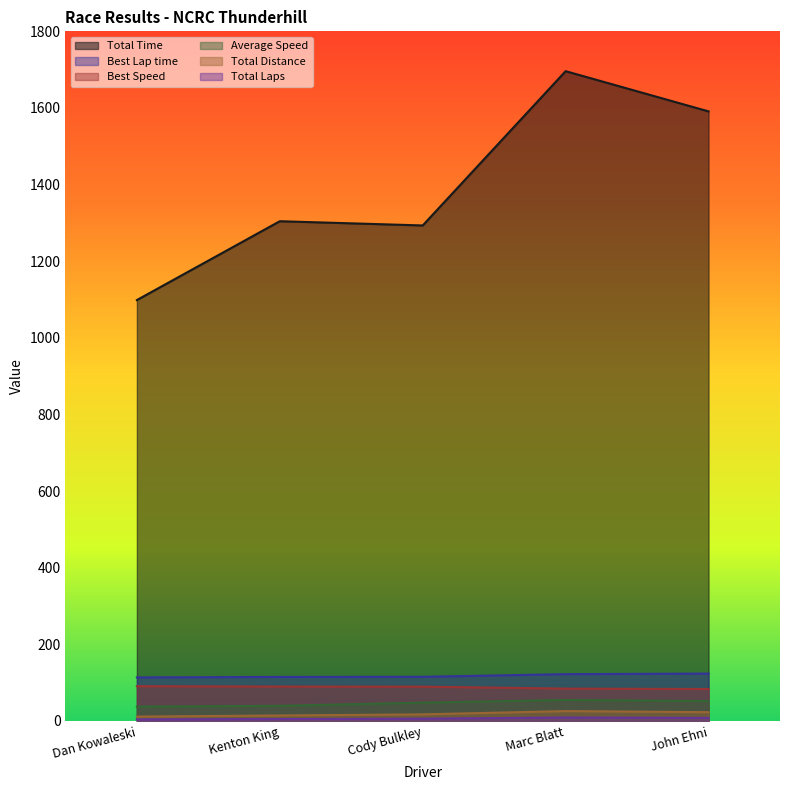

Which series has the largest total across all categories?

Total Time